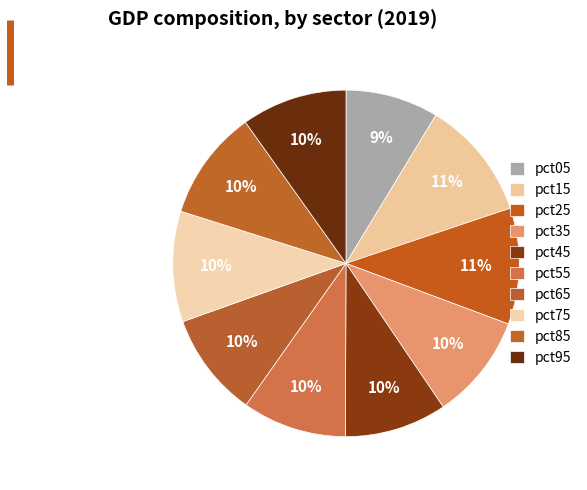

Count the number of slices in the pie.

10